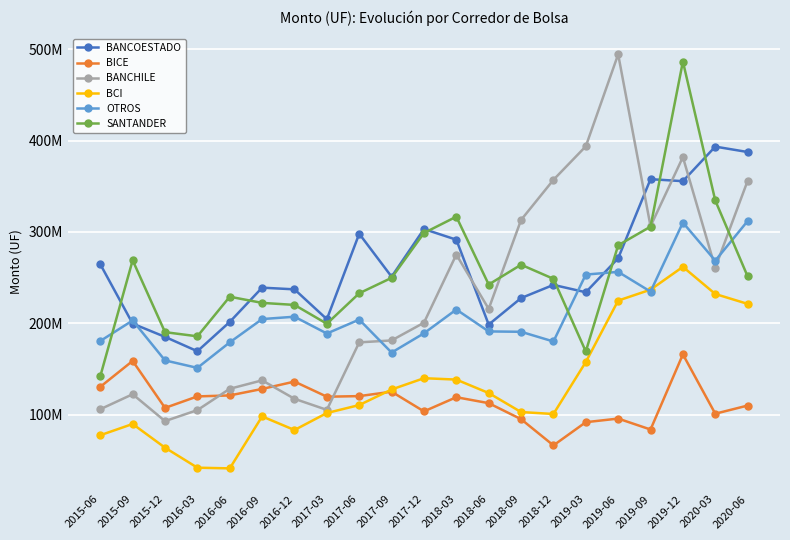

What are all the series names shown in the legend?

BANCOESTADO, BICE, BANCHILE, BCI, OTROS, SANTANDER